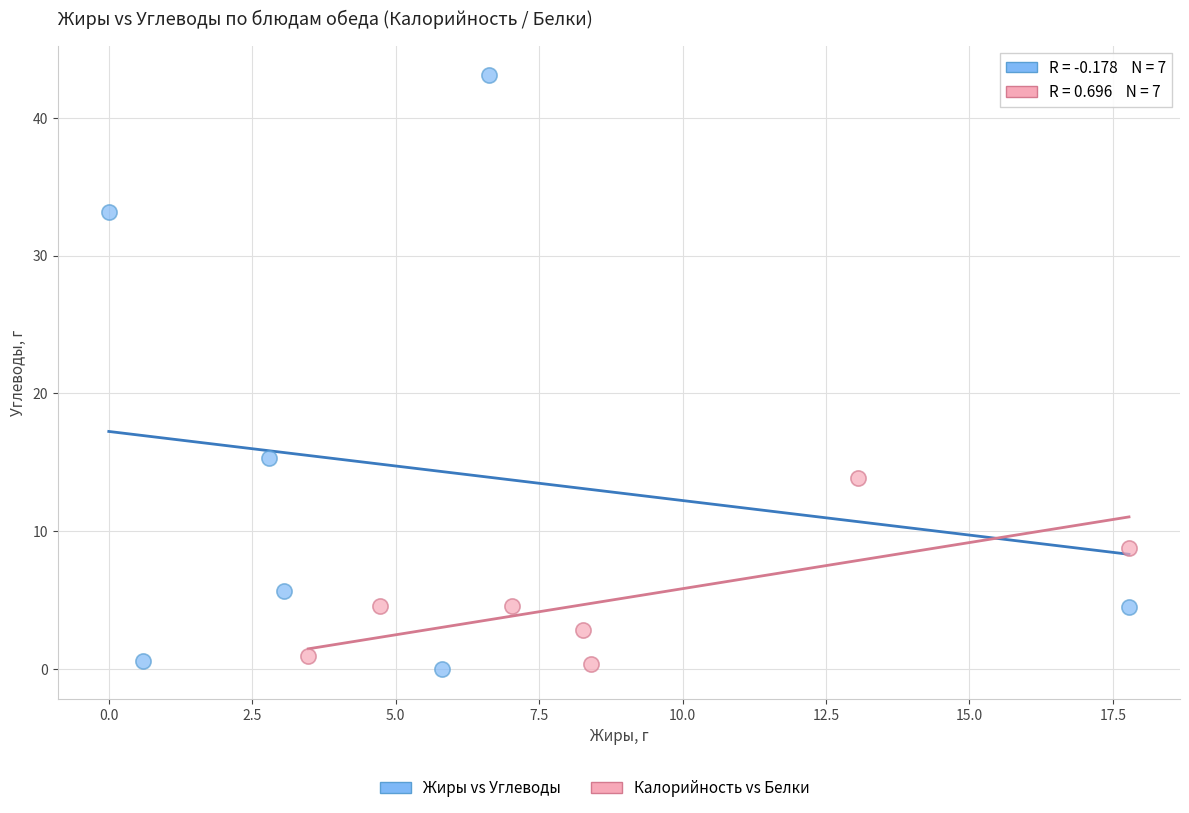

Which series contains the highest Y value?

Жиры vs Углеводы